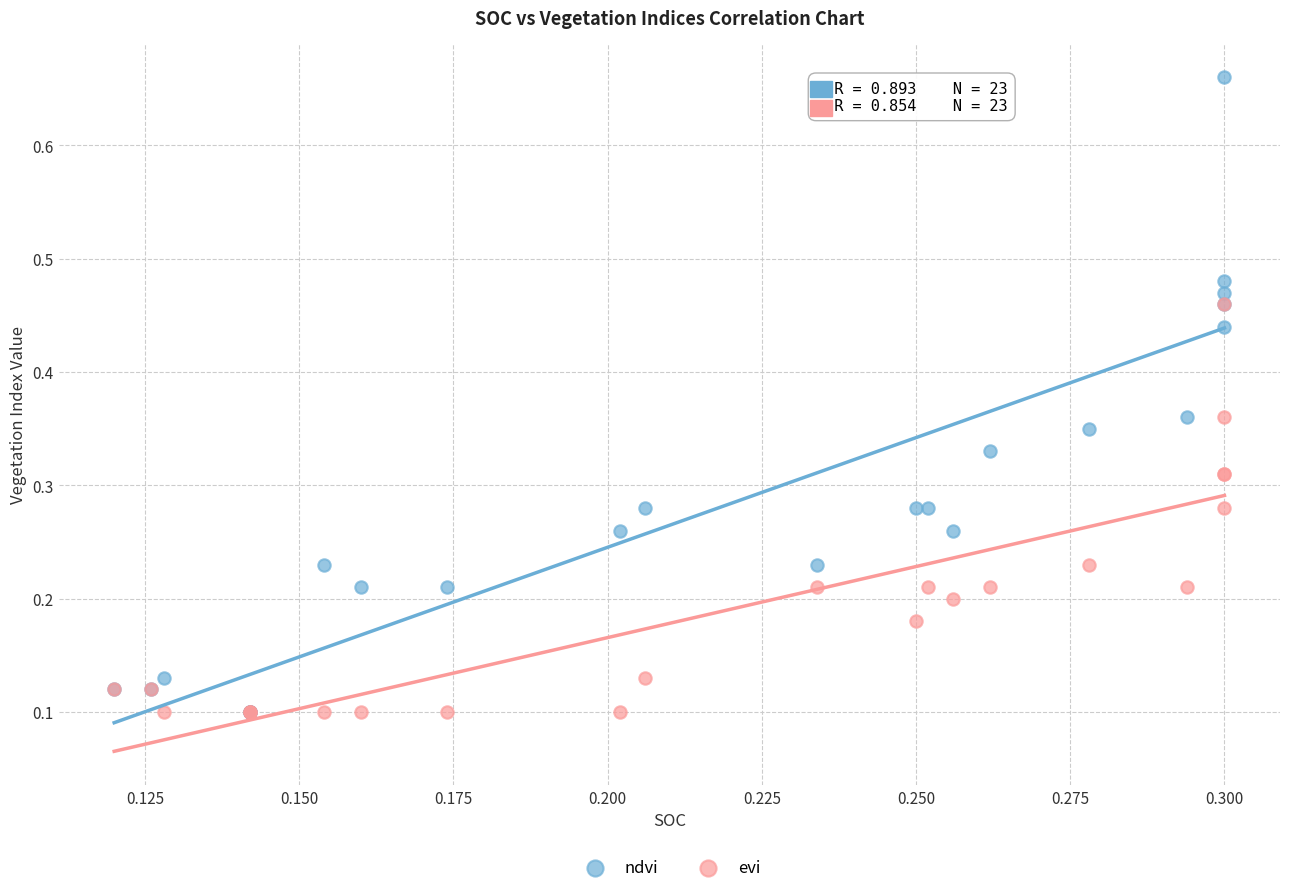

What are all the series names shown in the legend?

ndvi, evi